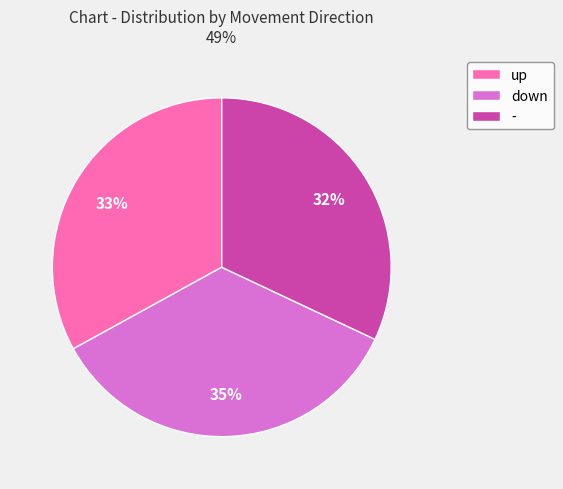

What is the ratio of the value at - to the value at down?

0.9